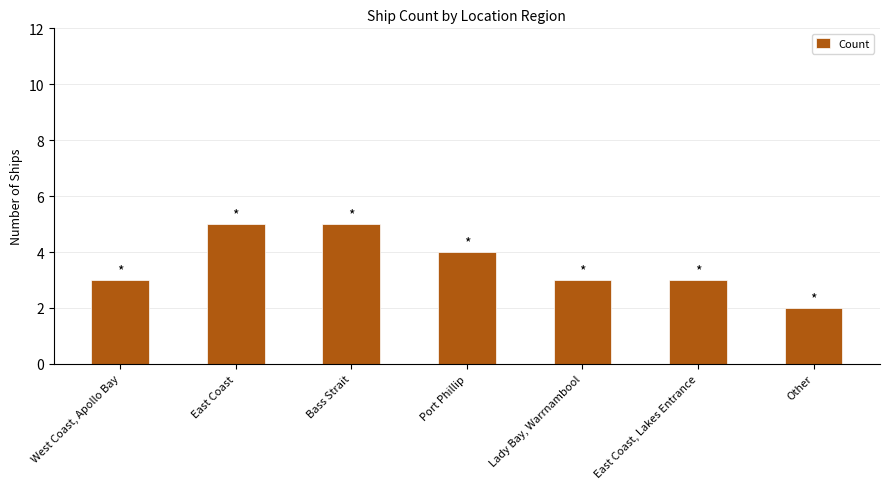

What is the minimum value shown in the chart?

2